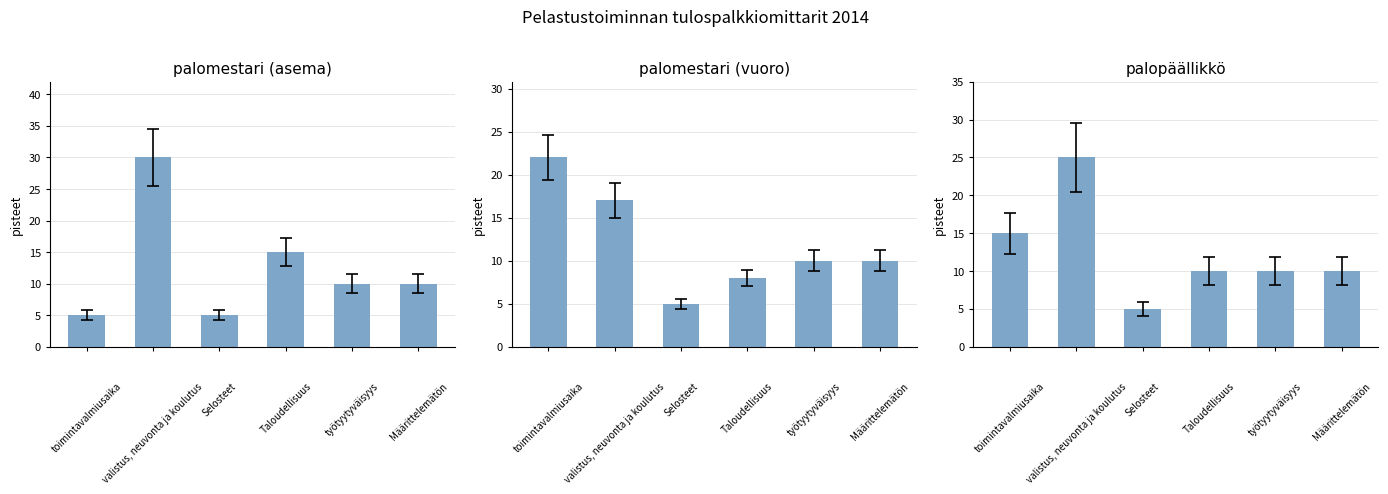

At how many categories does at least one series exceed 22?

1